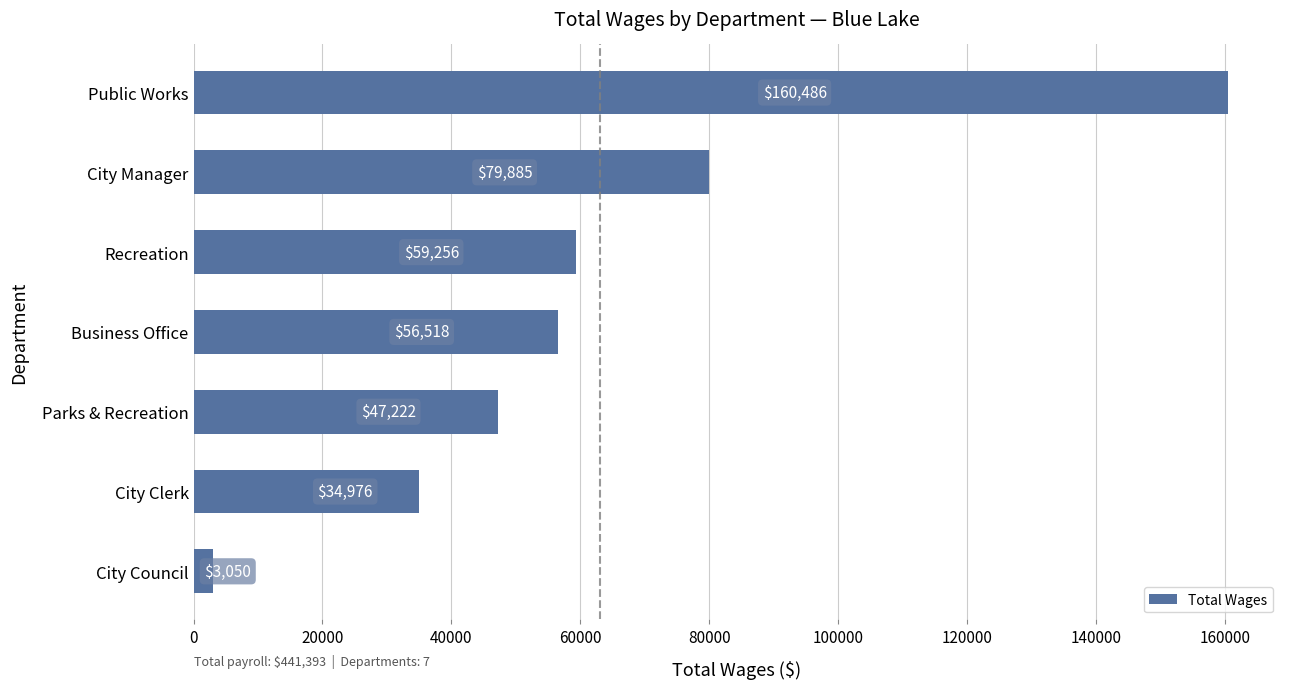

List the labels in order of value, largest first.

Public Works, City Manager, Recreation, Business Office, Parks & Recreation, City Clerk, City Council